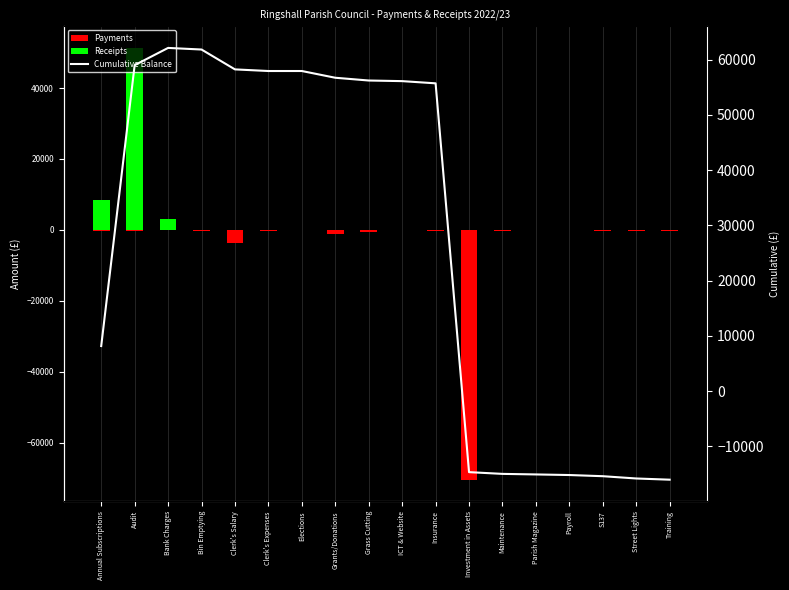

List the labels in order of Cumulative Balance value, largest first.

Bank Charges, Bin Emptying, Audit, Clerk's Salary, Clerk's Expenses, Elections, Grants/Donations, Grass Cutting, ICT & Website, Insurance, Annual Subscriptions, Investment in Assets, Maintenance, Parish Magazine, Payroll, S137, Street Lights, Training